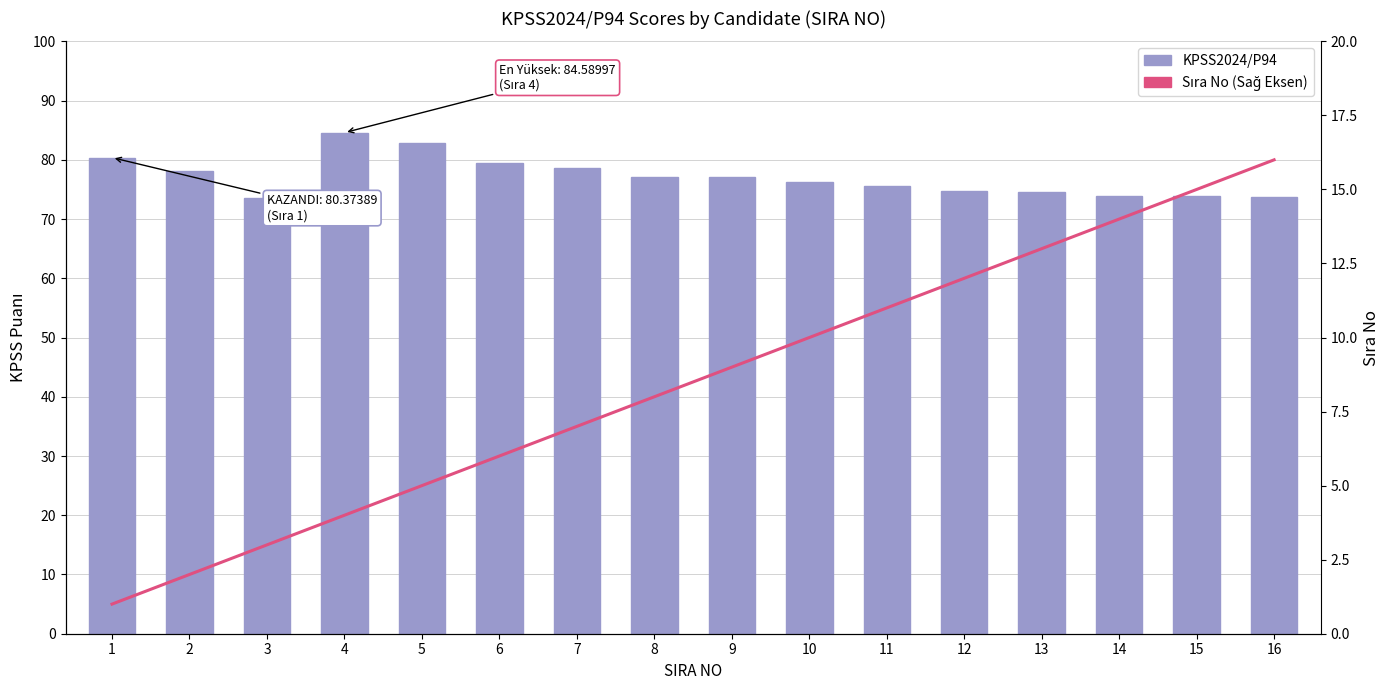

Where is KPSS2024/P94 nearest to the value 79?

6